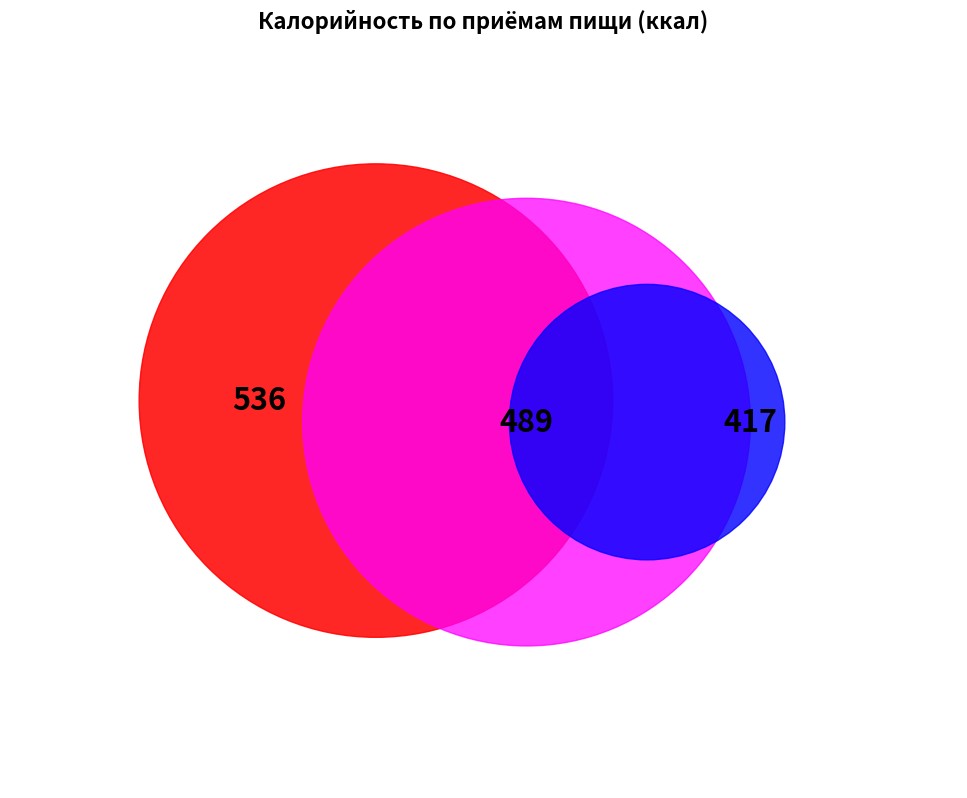

To the nearest percent, what is the average slice percentage?

11%